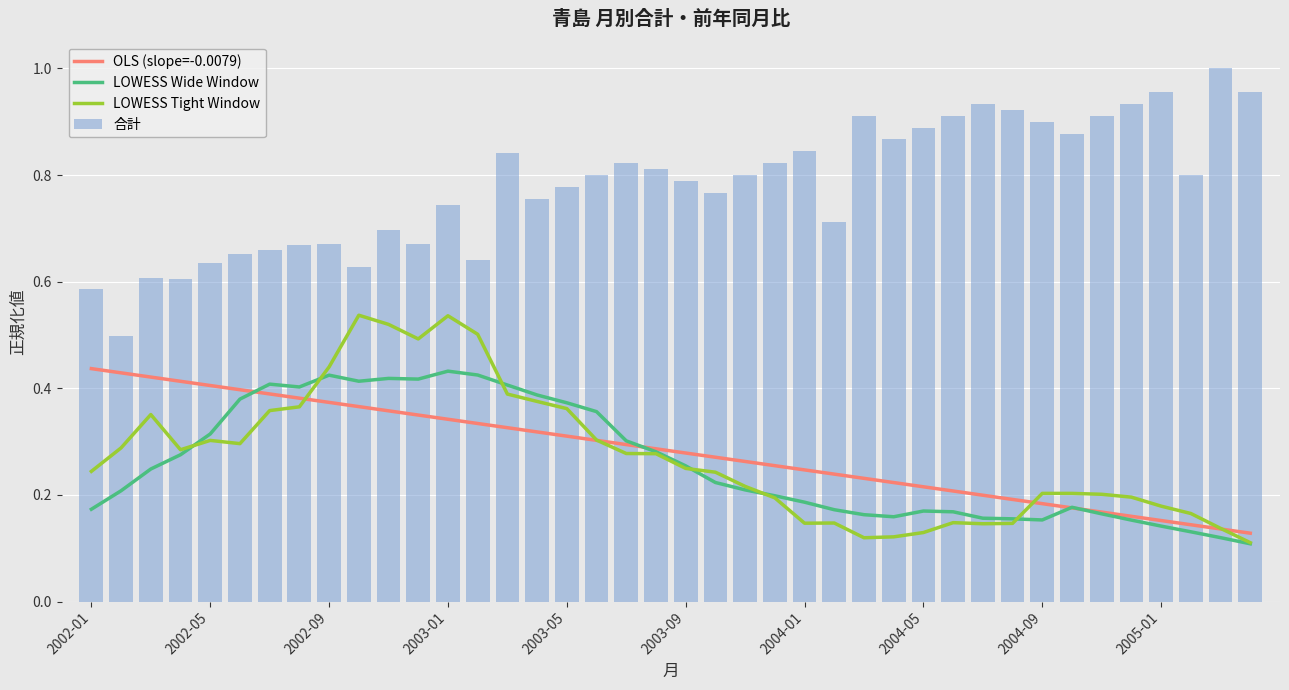

What is the difference between the second highest and minimum values in the LOWESS Wide Window series?

0.3